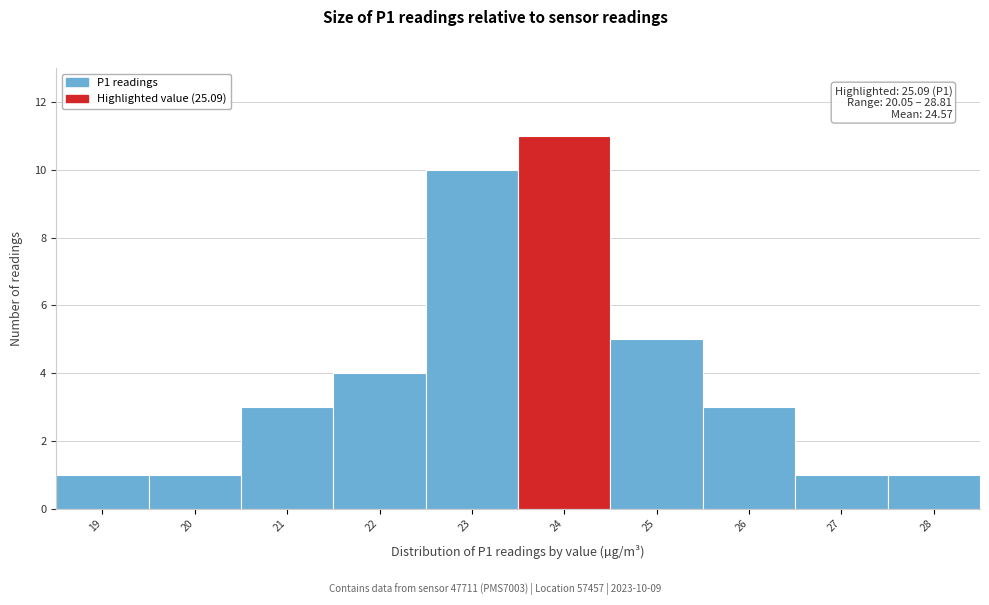

Reading left to right, extract all data points from this chart.

1	1	3	4	10	11	5	3	1	1